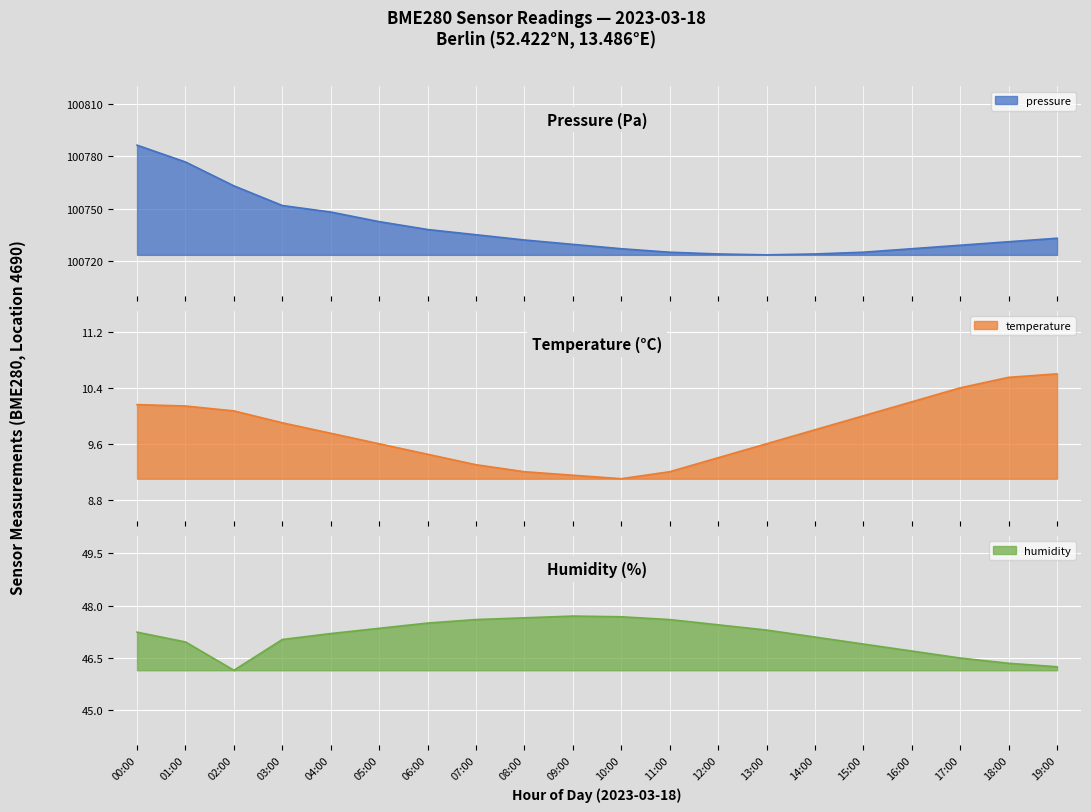

What is the label of the 9th point from the left?

08:00